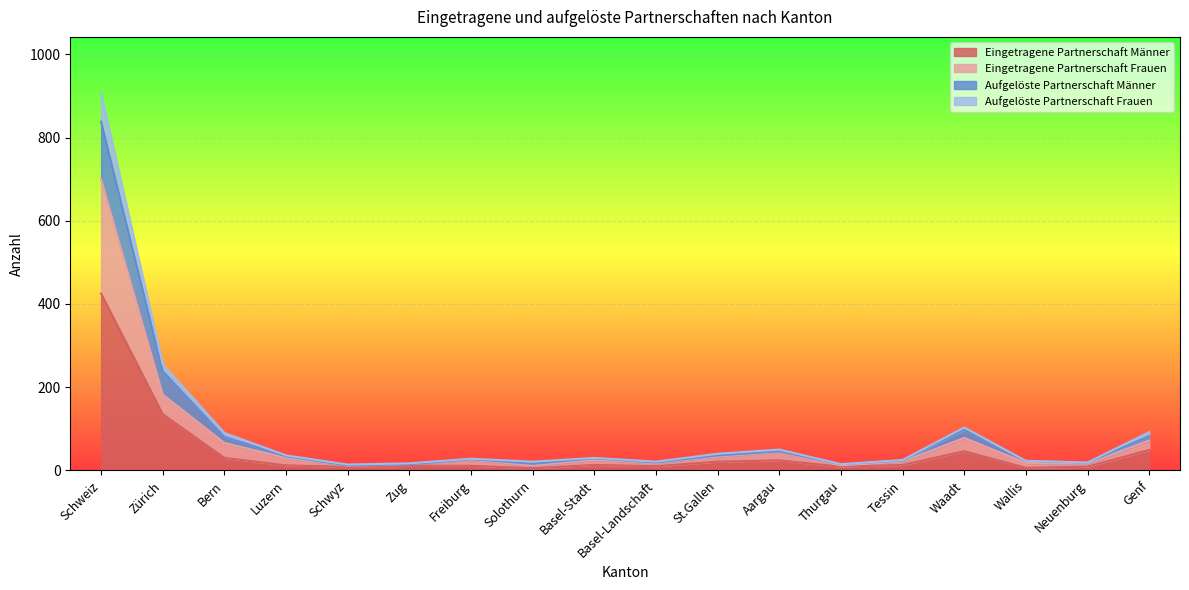

Where is the first local minimum for Aufgelöste Partnerschaft Männer?

Schwyz